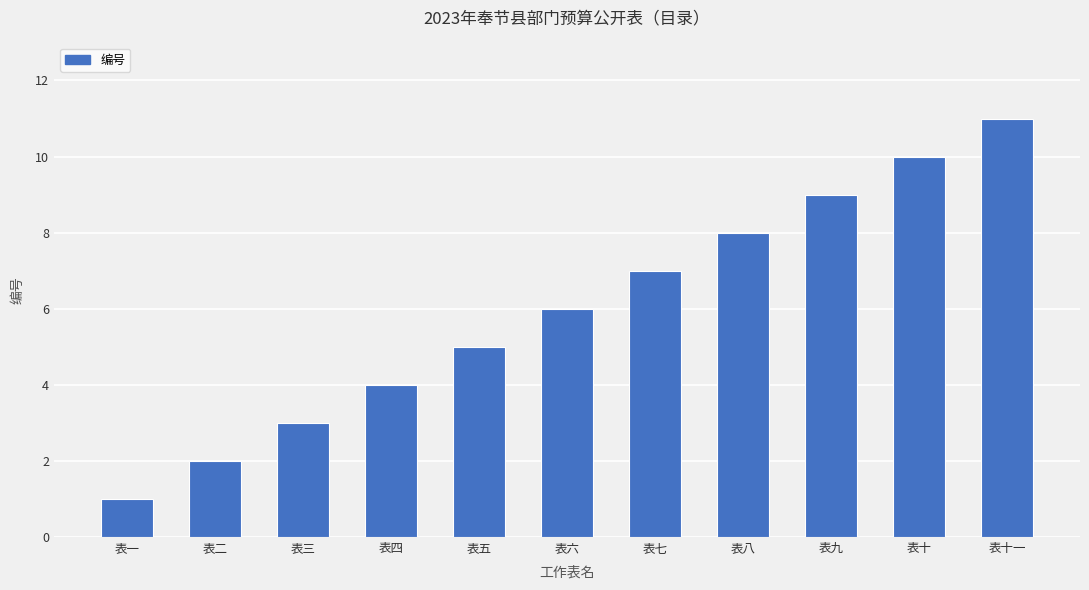

What is the sum of the values at 表一 and 表十?

11